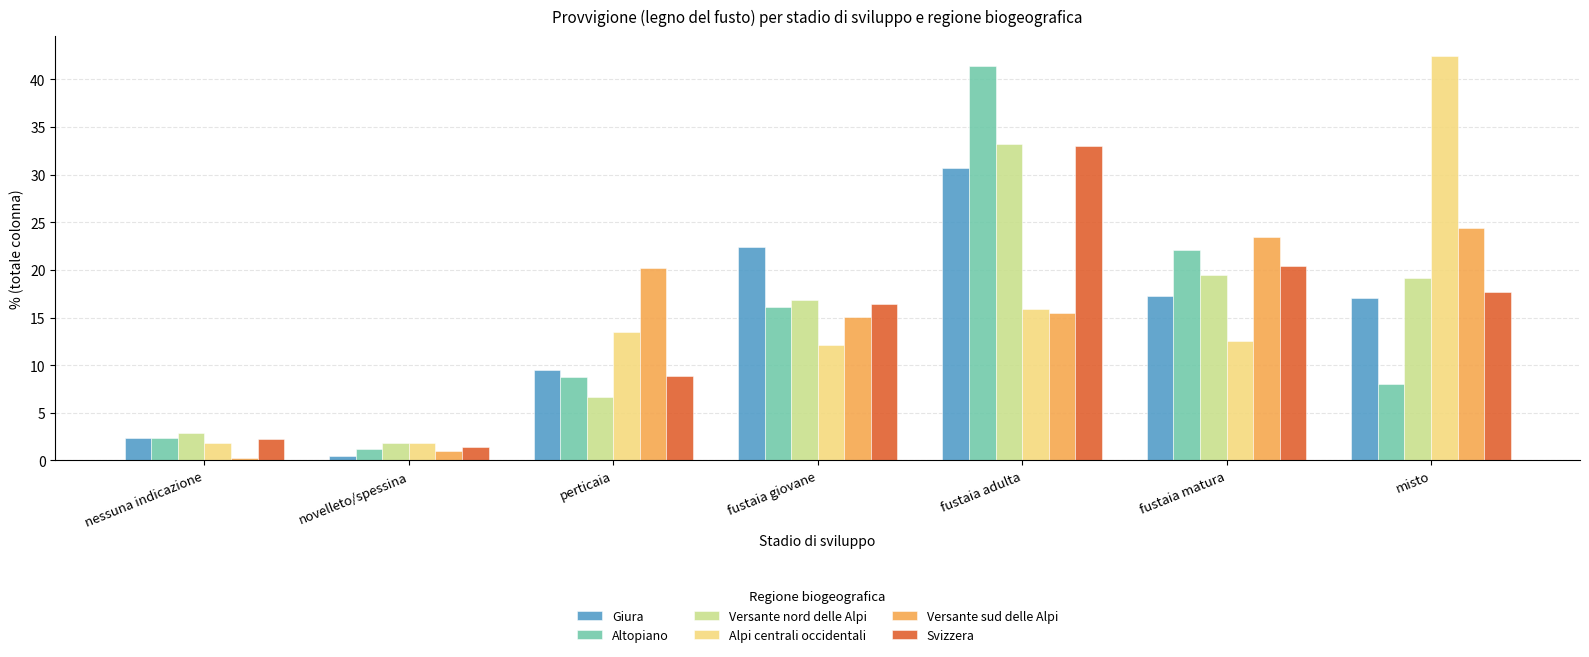

What is the greatest value displayed?

42.4